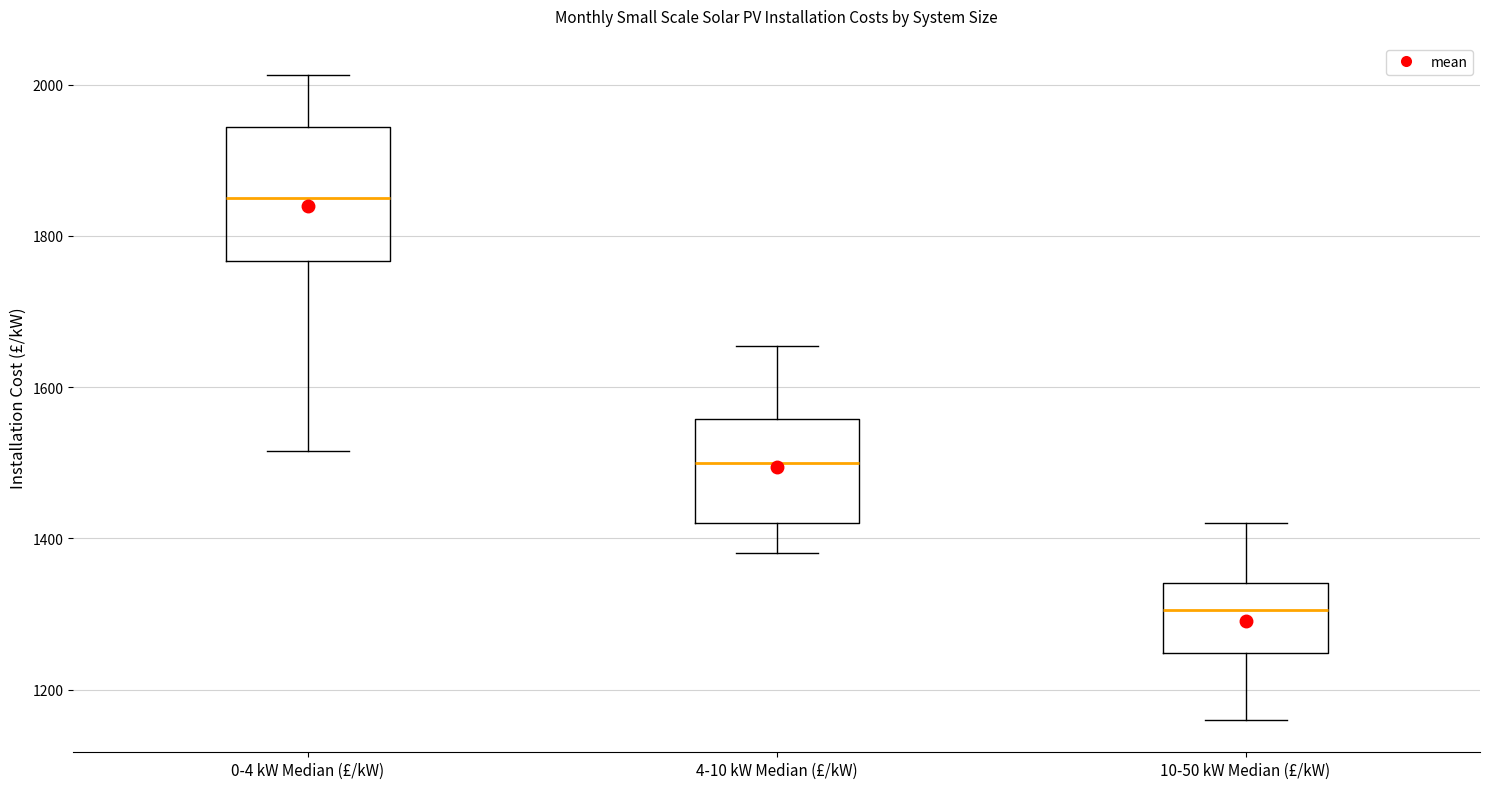

Reading left to right, read every box against the y-axis: the position of its median line, the range the box covers, and the ends of its whiskers. The values are not printed on the chart, so give them approximately, as read against the axis.

0-4 kW Median (£/kW): median 1860, box 1760 to 1940, whiskers 1520 to 2020
4-10 kW Median (£/kW): median 1500, box 1420 to 1560, whiskers 1380 to 1660
10-50 kW Median (£/kW): median 1300, box 1240 to 1340, whiskers 1160 to 1420